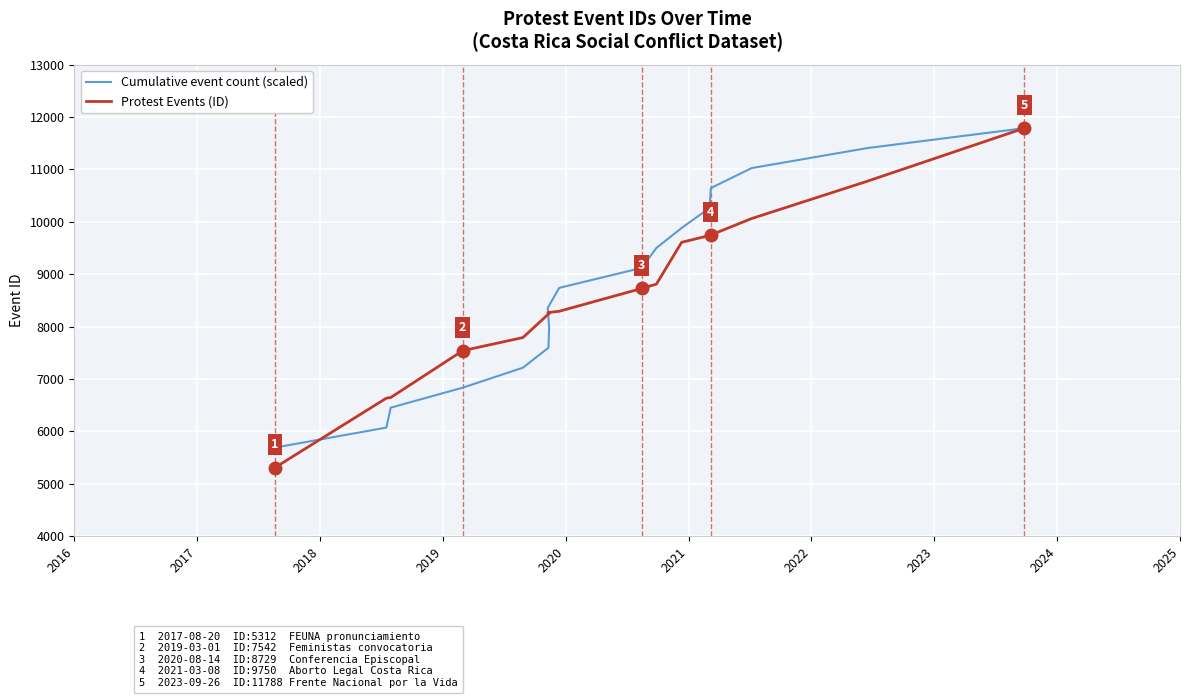

What is the sum of all Protest Events (ID) values?

146245.0